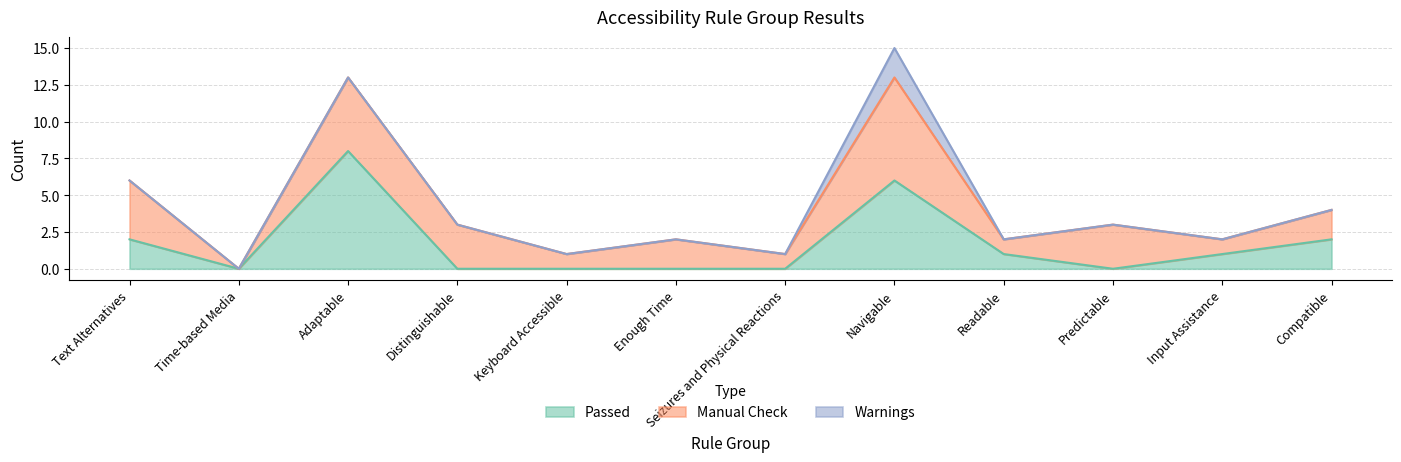

True or false: Warnings has a value of 0 at Text Alternatives.

True